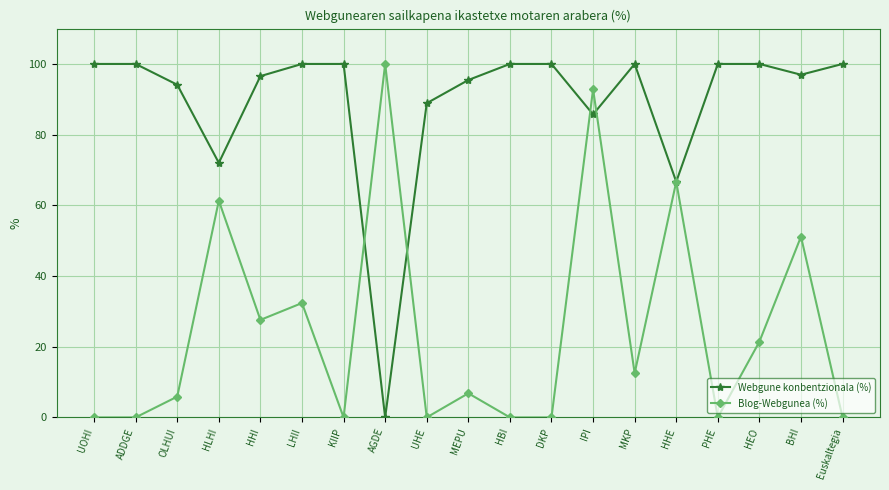

True or false: Webgune konbentzionala (%) has a value of 141.1 at HBI.

False